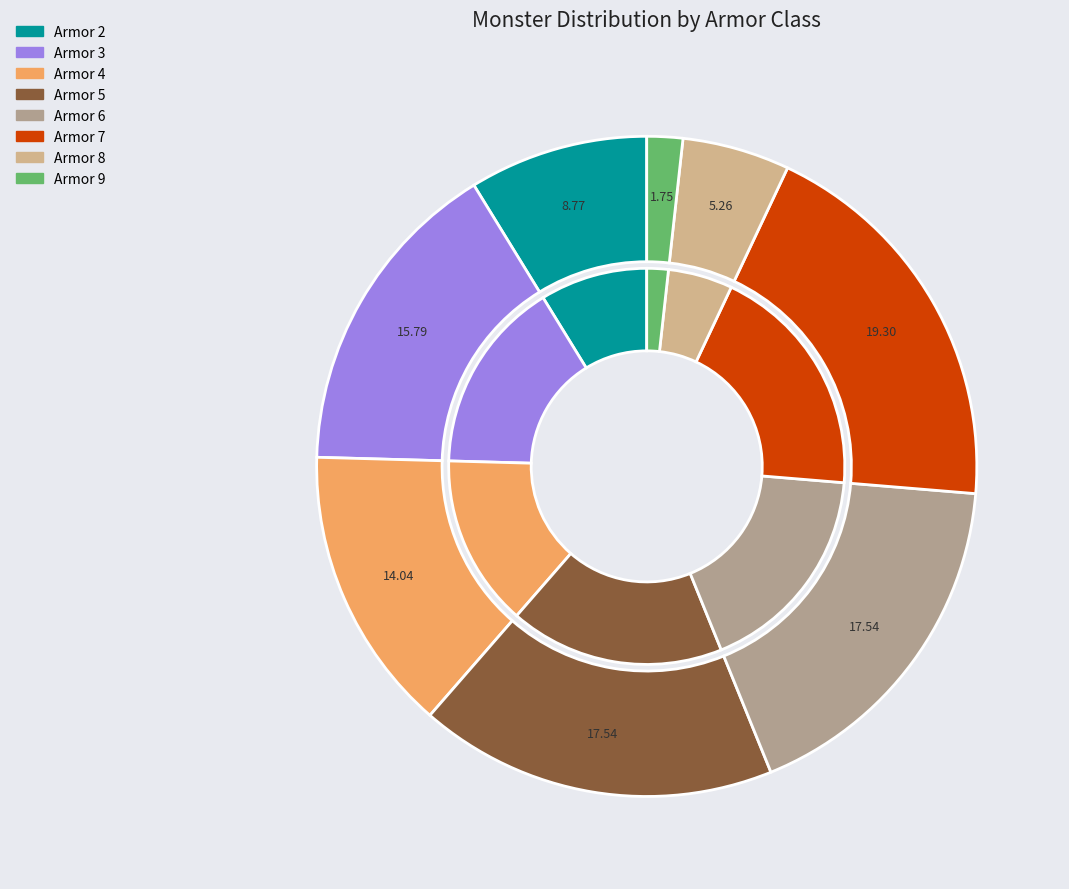

Combined, do Armor 3 and Armor 8 account for over 50%?

No